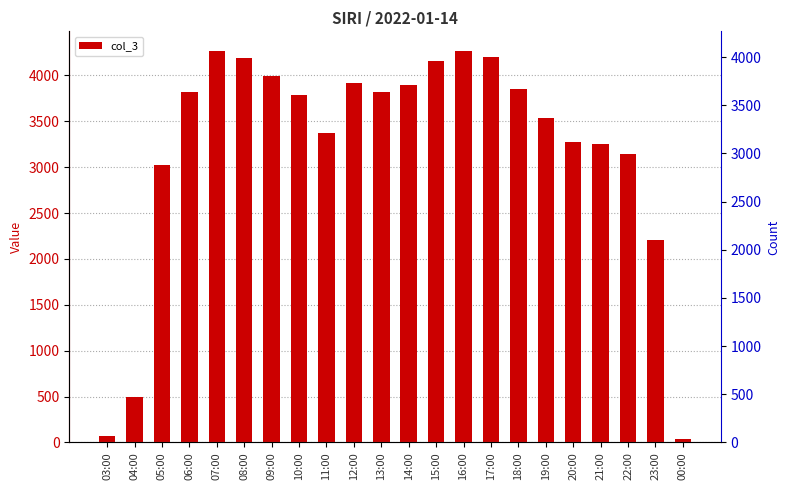

True or false: the data shows 7199 at 16:00.

False